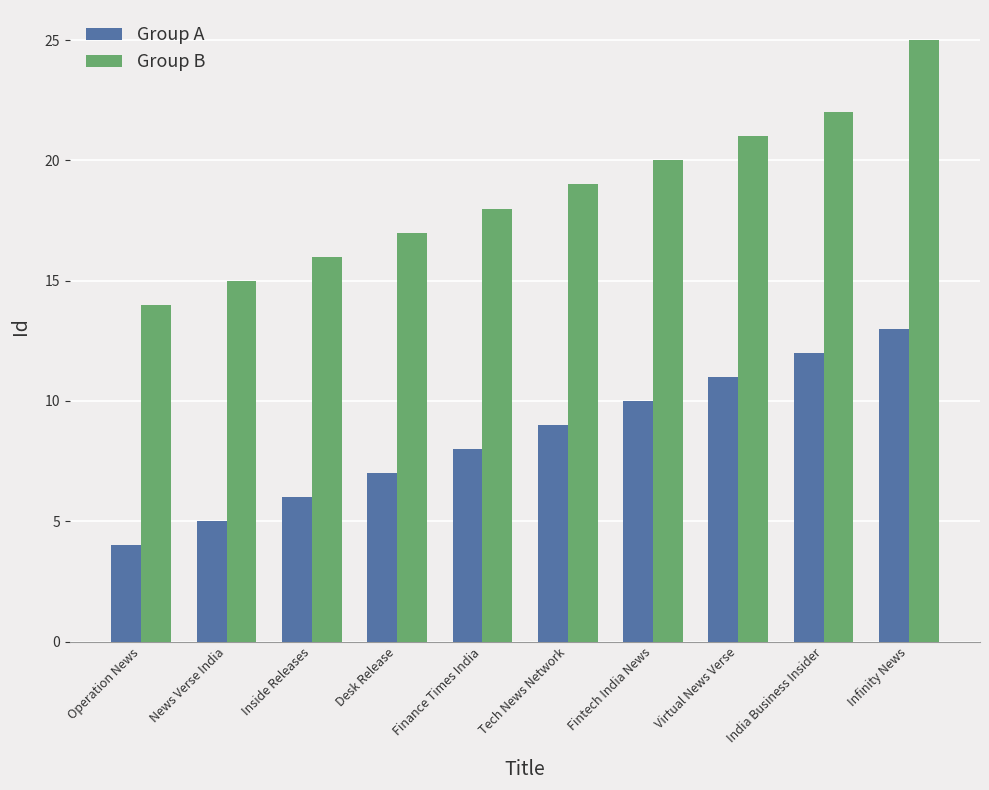

How many bars are there in each group?

2